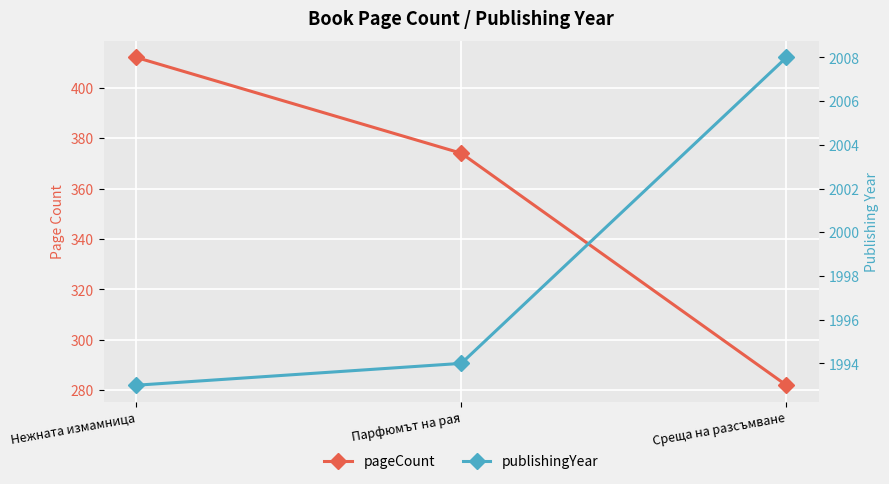

The pageCount series shows 158 at Среща на разсъмване. True or false?

False